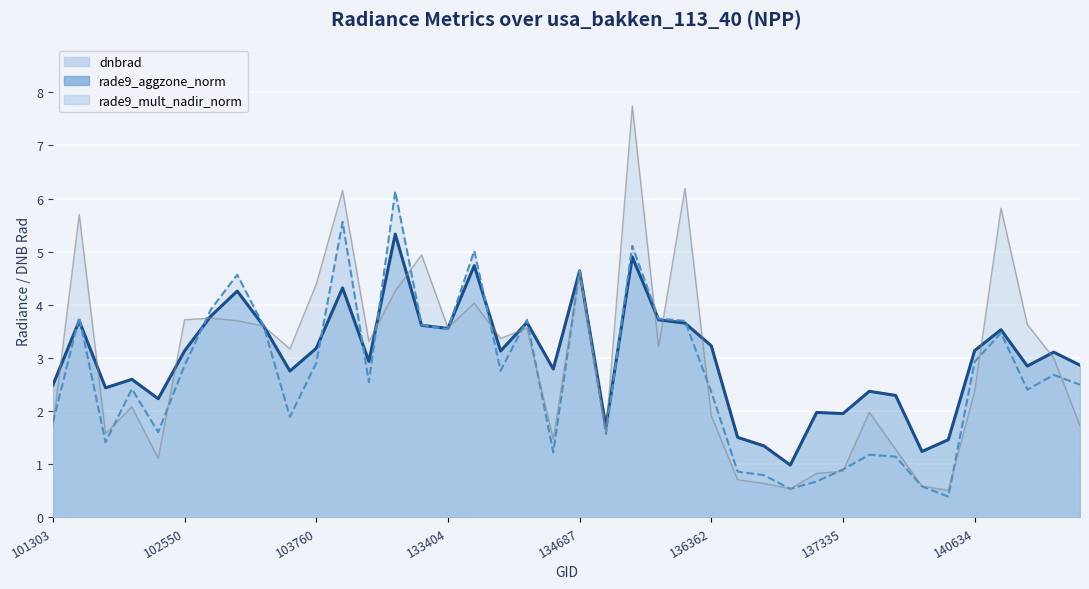

Rank the categories by rade9_mult_nadir_norm value from highest to lowest.

132847, 103988, 135249, 133762, 134687, 103396, 103278, 101805, 135611, 134322, 136001, 133209, 103515, 133404, 141015, 140634, 103760, 102550, 134138, 141384, 104471, 141975, 102179, 141208, 136362, 103642, 101303, 102300, 134872, 101917, 134492, 137916, 138282, 137335, 136561, 136755, 137142, 138492, 136940, 139283